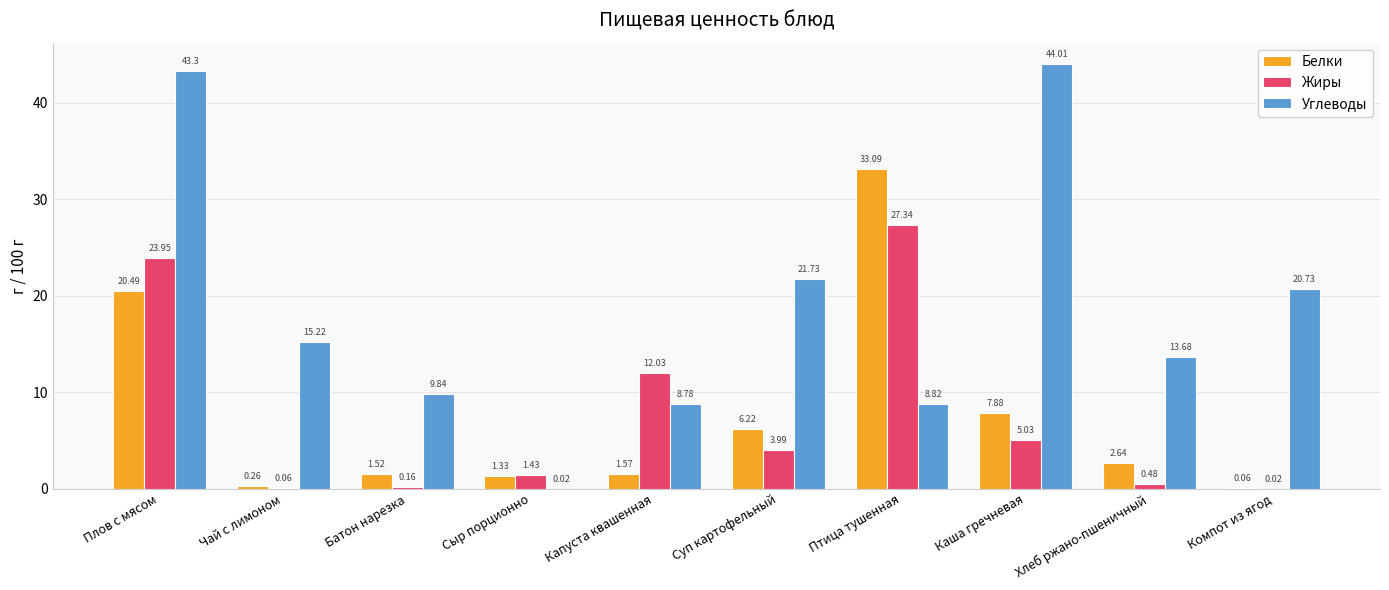

Which series has the widest spread of values?

Углеводы